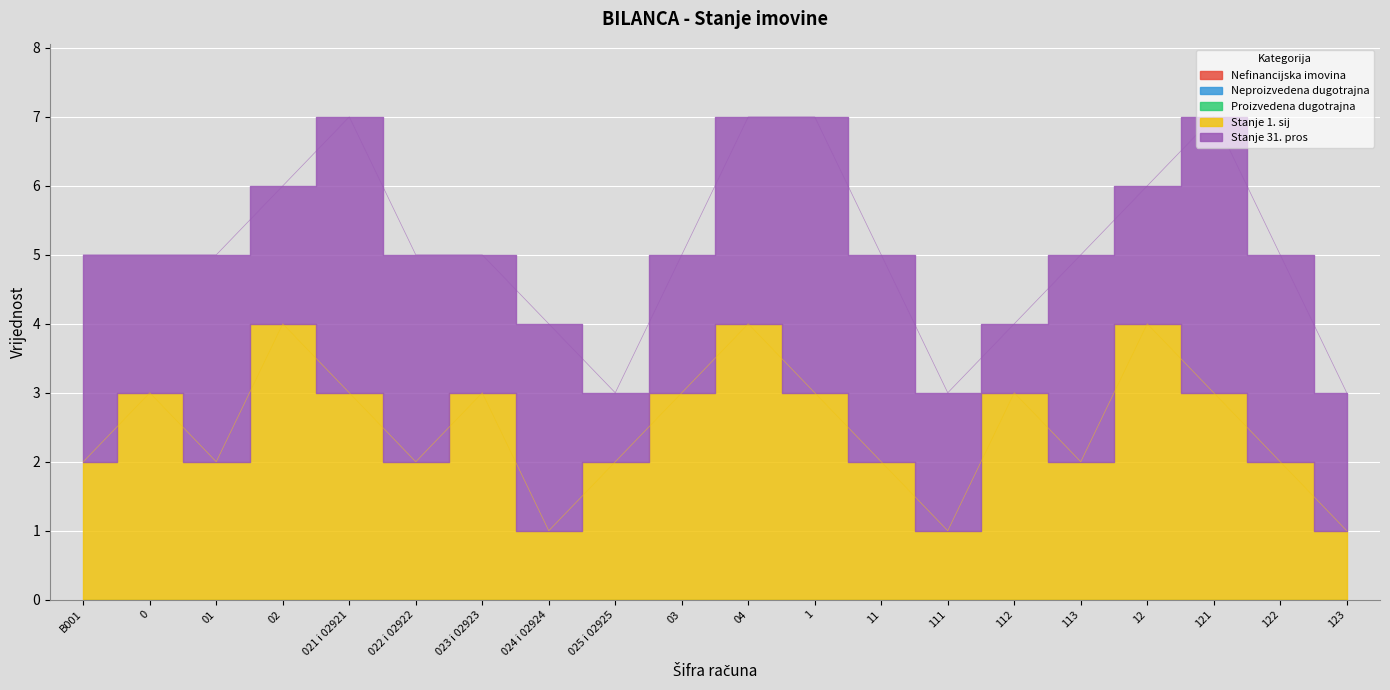

What position from the left is B001?

1